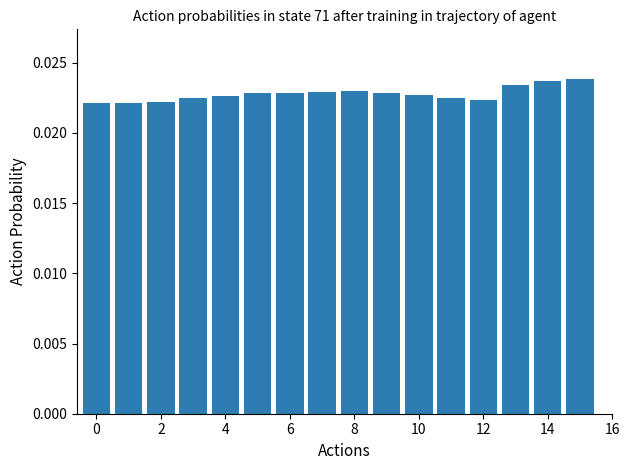

What is the sum of all values?

0.4